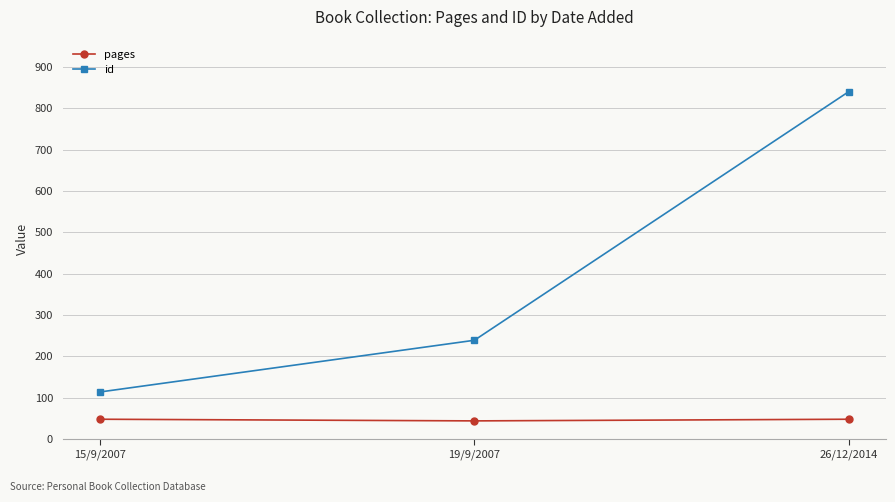

What is the value of the id point at the 1st from the left?

114